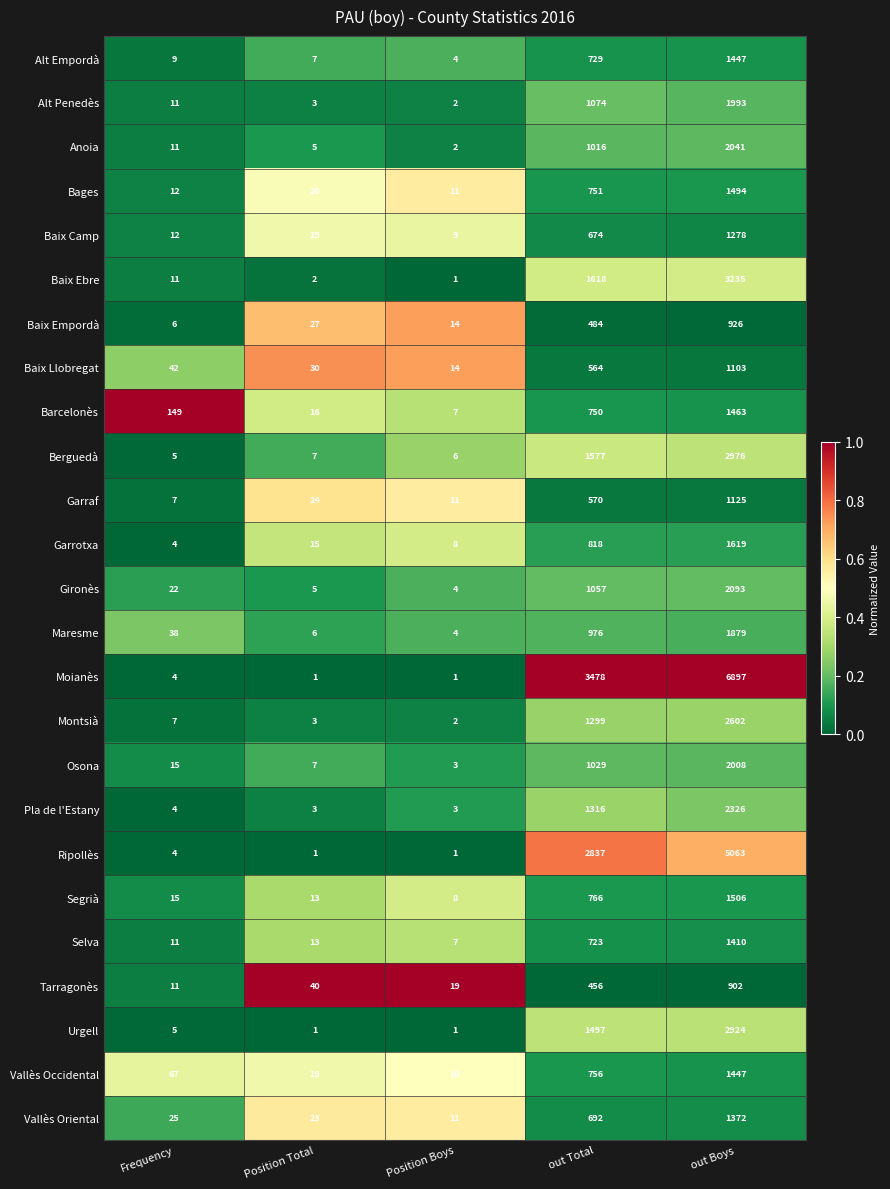

At which category is the sum across all series the highest?

out Boys